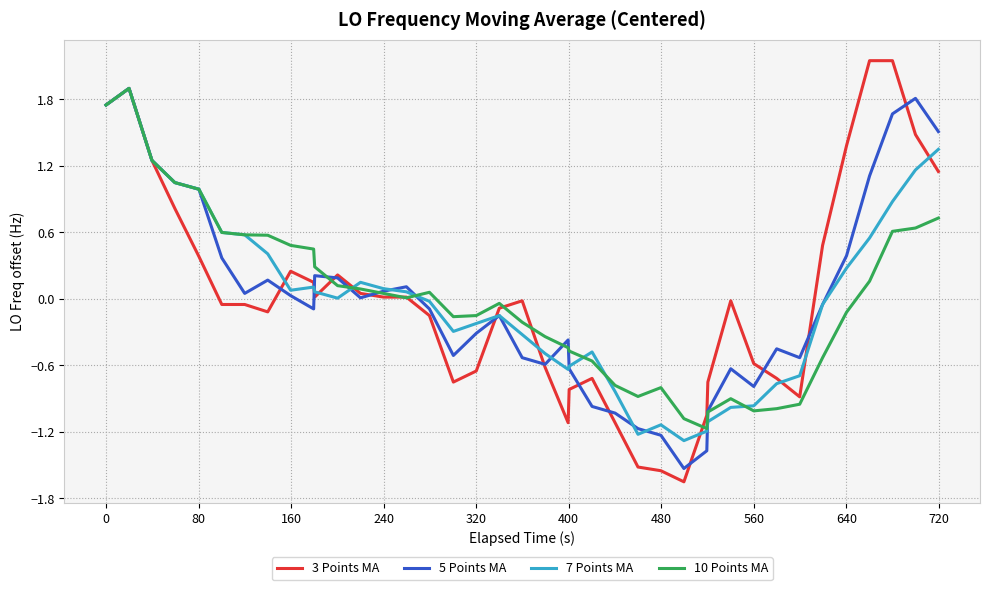

What is the greatest value displayed?

2.2